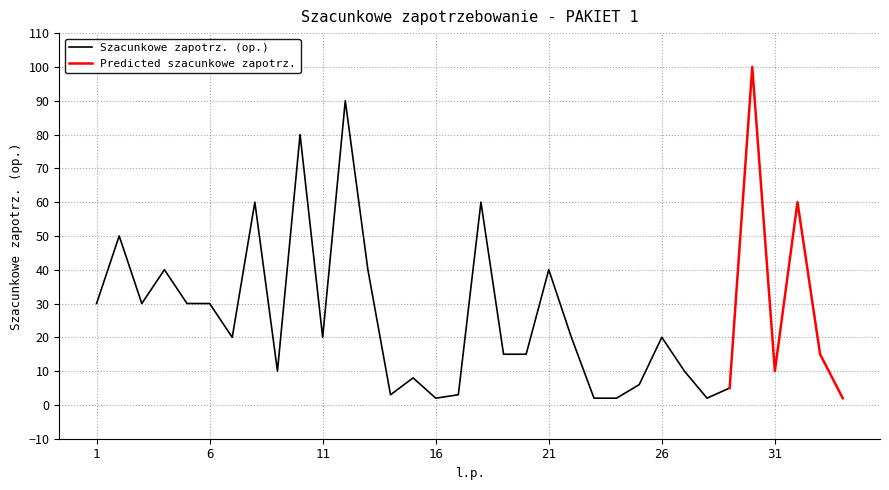

What is the minimum value for Szacunkowe zapotrz. (op.)?

2